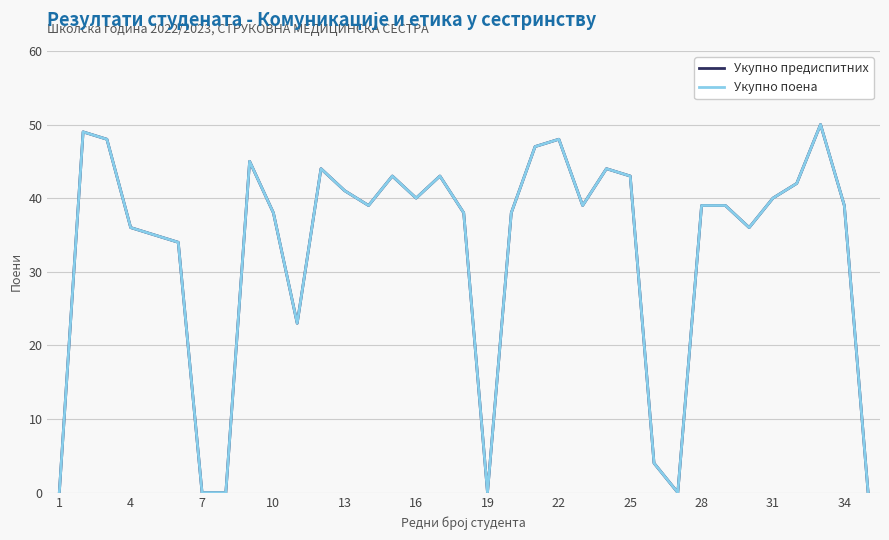

Does the chart have visible grid lines?

Yes